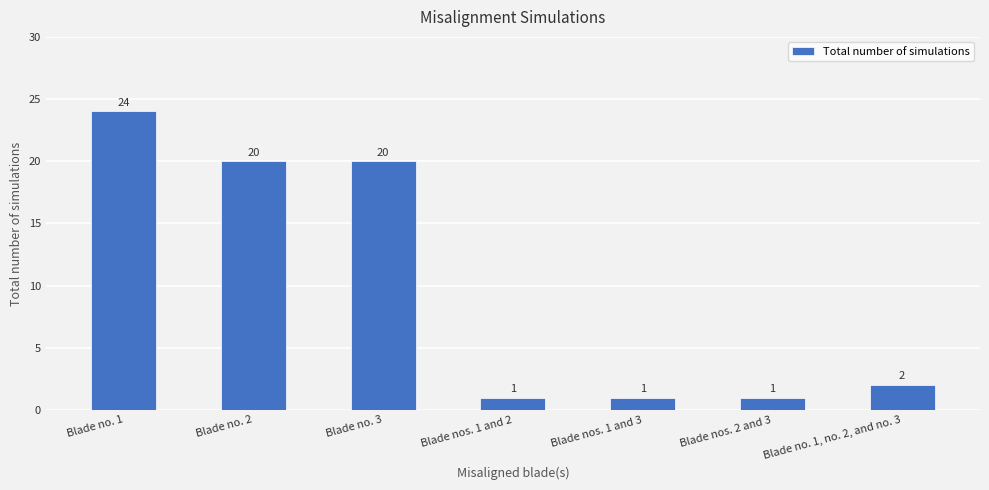

How many data points does each series have?

7